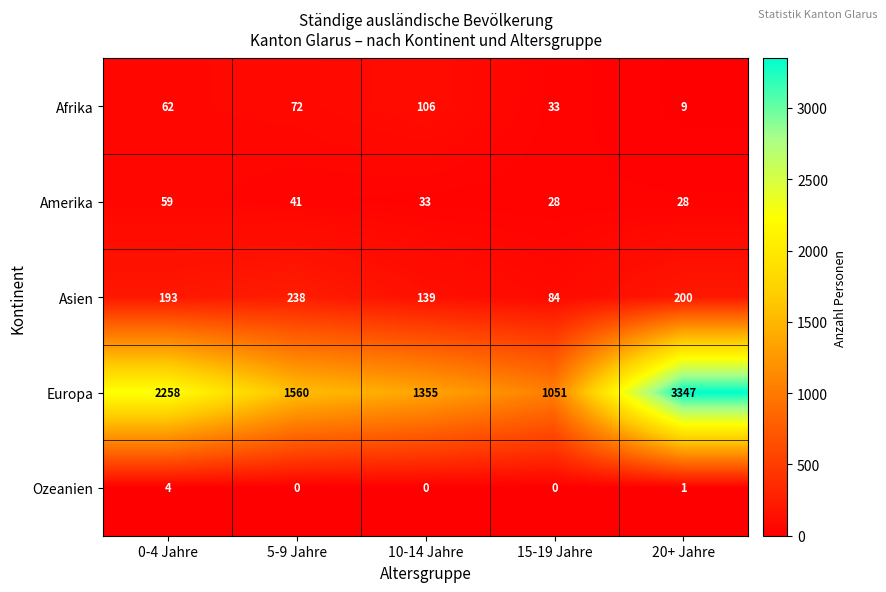

Reading left to right, transcribe all the data shown in this chart.

Afrika: 0-4 Jahre=62	5-9 Jahre=72	10-14 Jahre=106	15-19 Jahre=33	20+ Jahre=9
Amerika: 0-4 Jahre=59	5-9 Jahre=41	10-14 Jahre=33	15-19 Jahre=28	20+ Jahre=28
Asien: 0-4 Jahre=193	5-9 Jahre=238	10-14 Jahre=139	15-19 Jahre=84	20+ Jahre=200
Europa: 0-4 Jahre=2258	5-9 Jahre=1560	10-14 Jahre=1355	15-19 Jahre=1051	20+ Jahre=3347
Ozeanien: 0-4 Jahre=4	5-9 Jahre=0	10-14 Jahre=0	15-19 Jahre=0	20+ Jahre=1